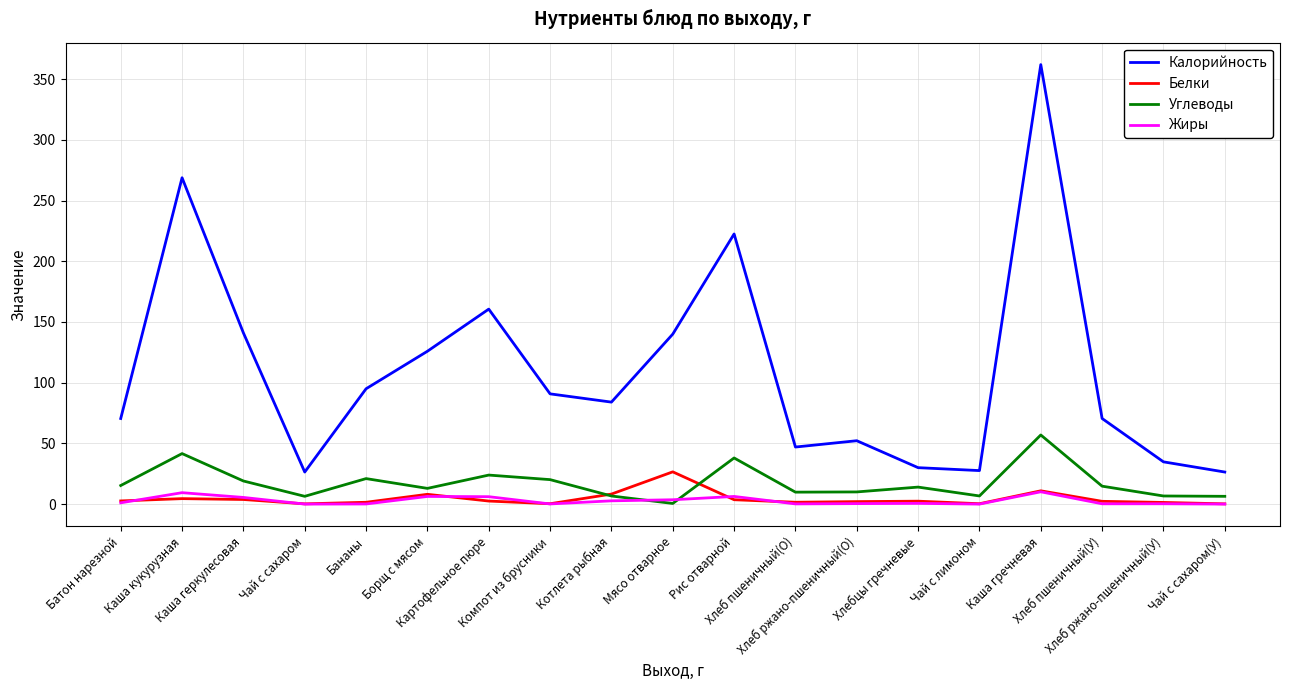

At how many categories does at least one series exceed 239?

2